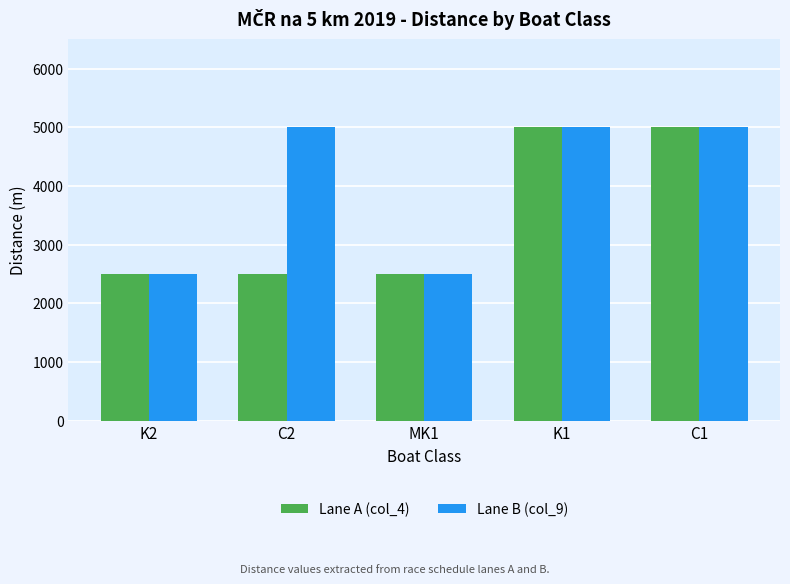

How many Lane A (col_4) values are between 2500 and 5000?

5